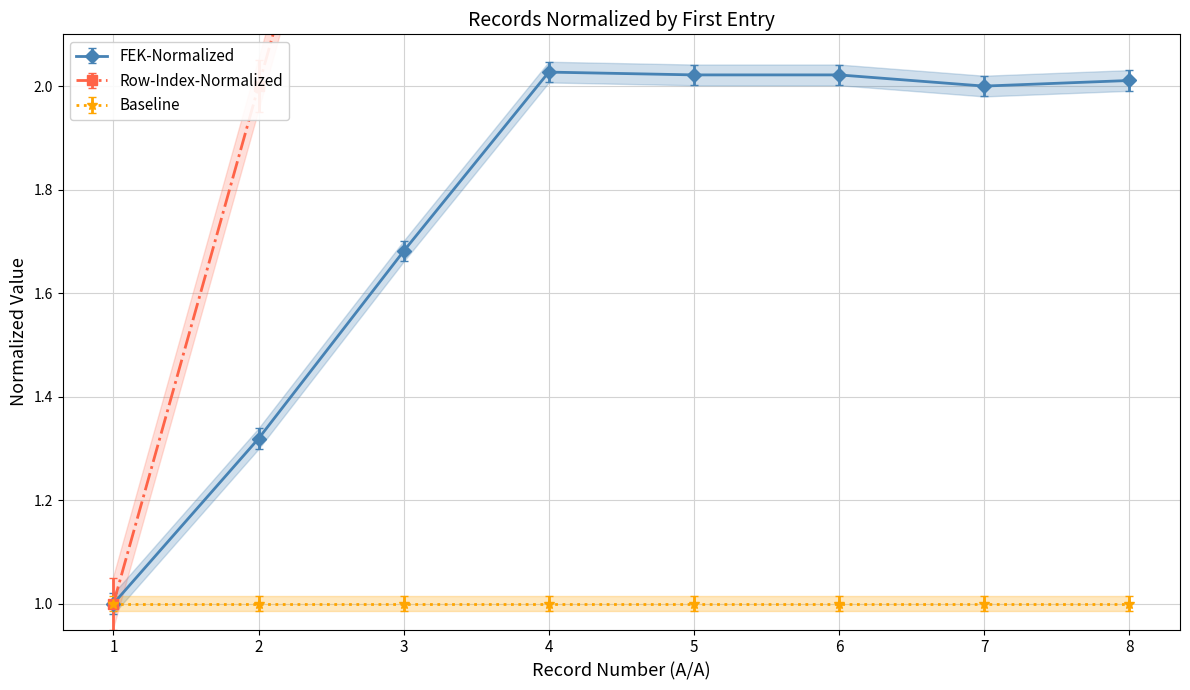

What is the minimum value shown in the chart?

1